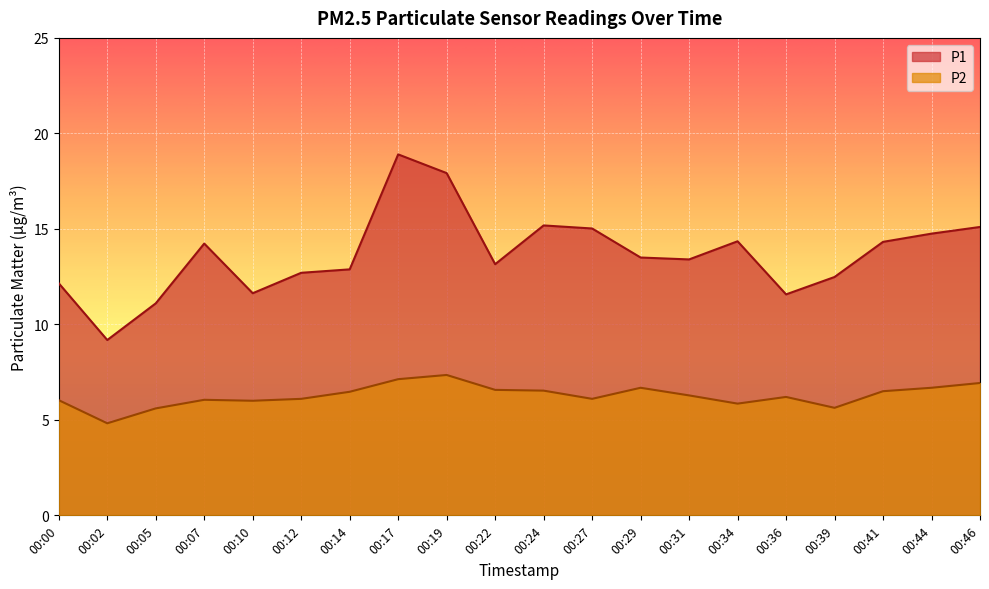

What is the spread (max minus min) of values at 00:31?

7.1